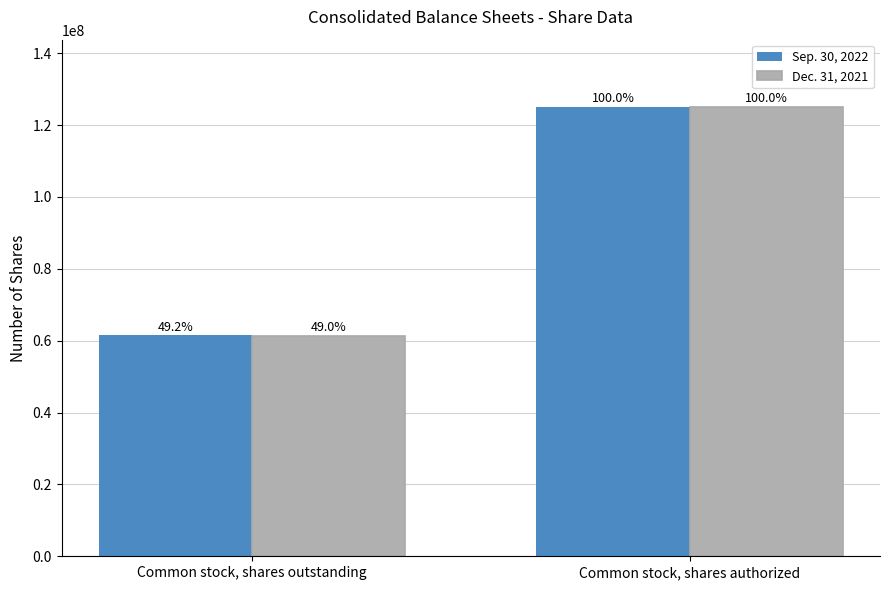

Does the chart contain any negative values?

No